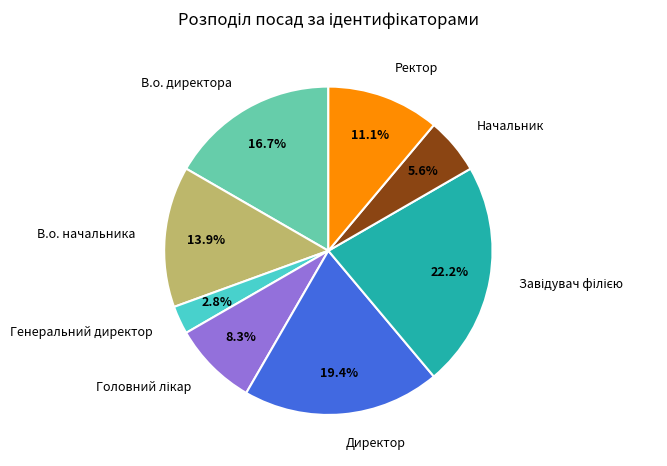

Is Генеральний директор the majority of the pie?

No